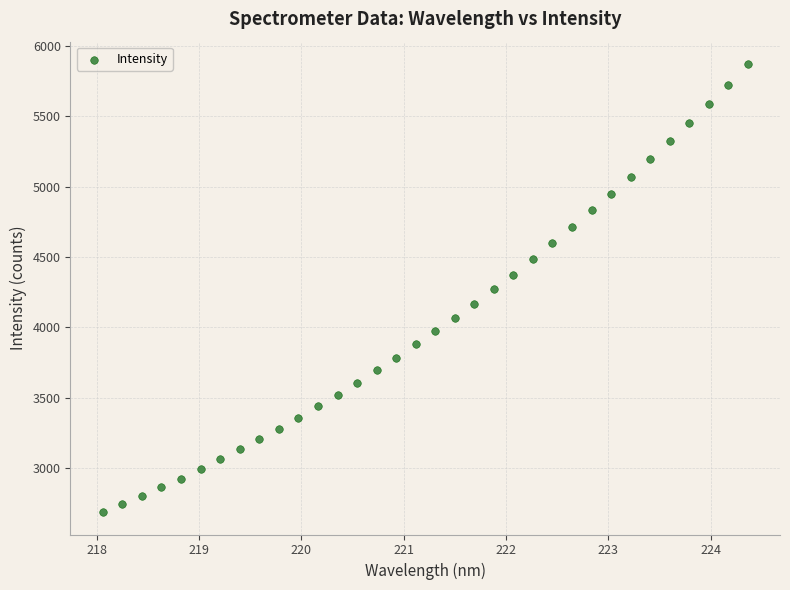

What is the range of Y values (max minus min)?

3181.1